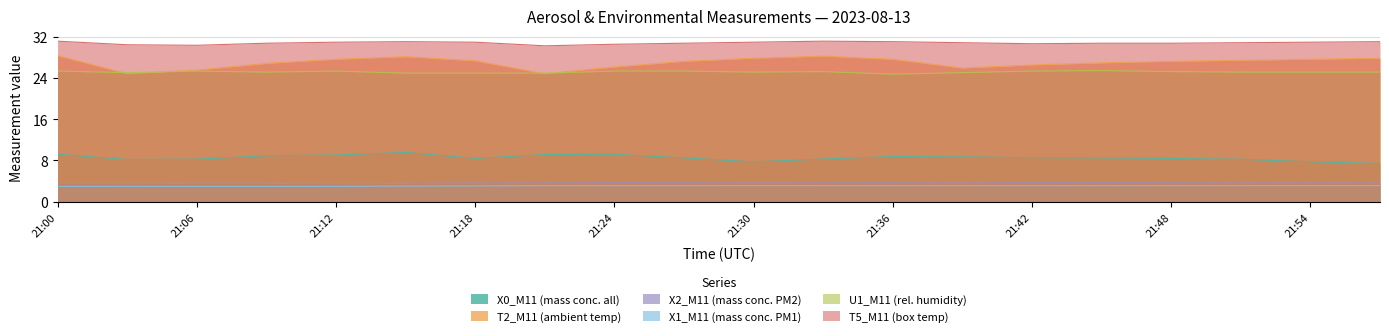

How many values in the X0_M11 (mass conc. all) series are below 8?

3